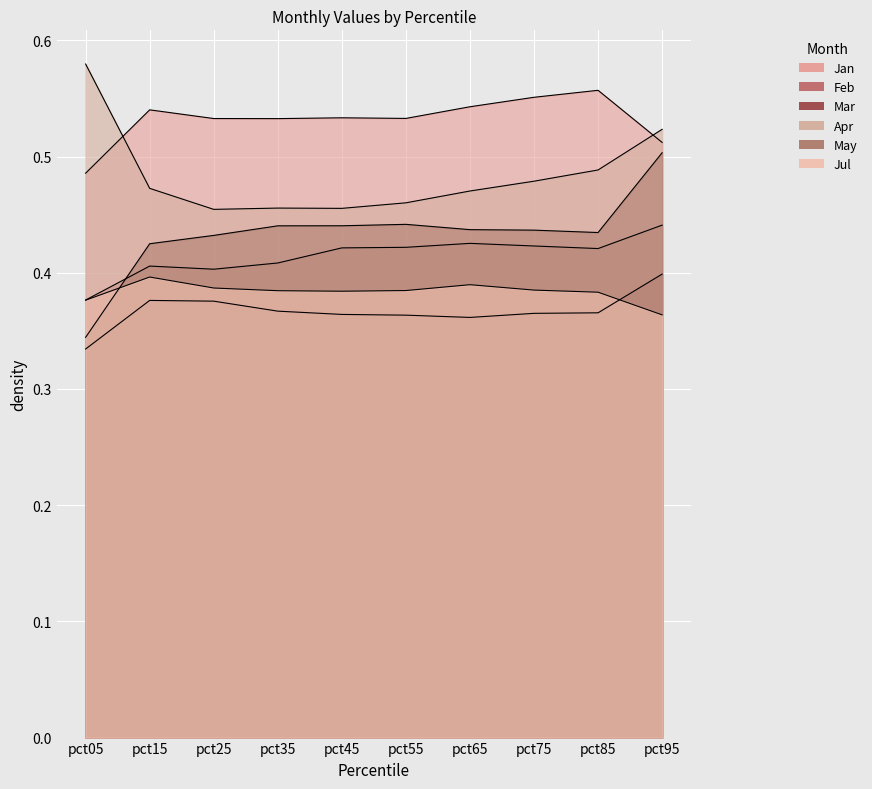

Which series changed the most between pct35 and pct75?

Apr